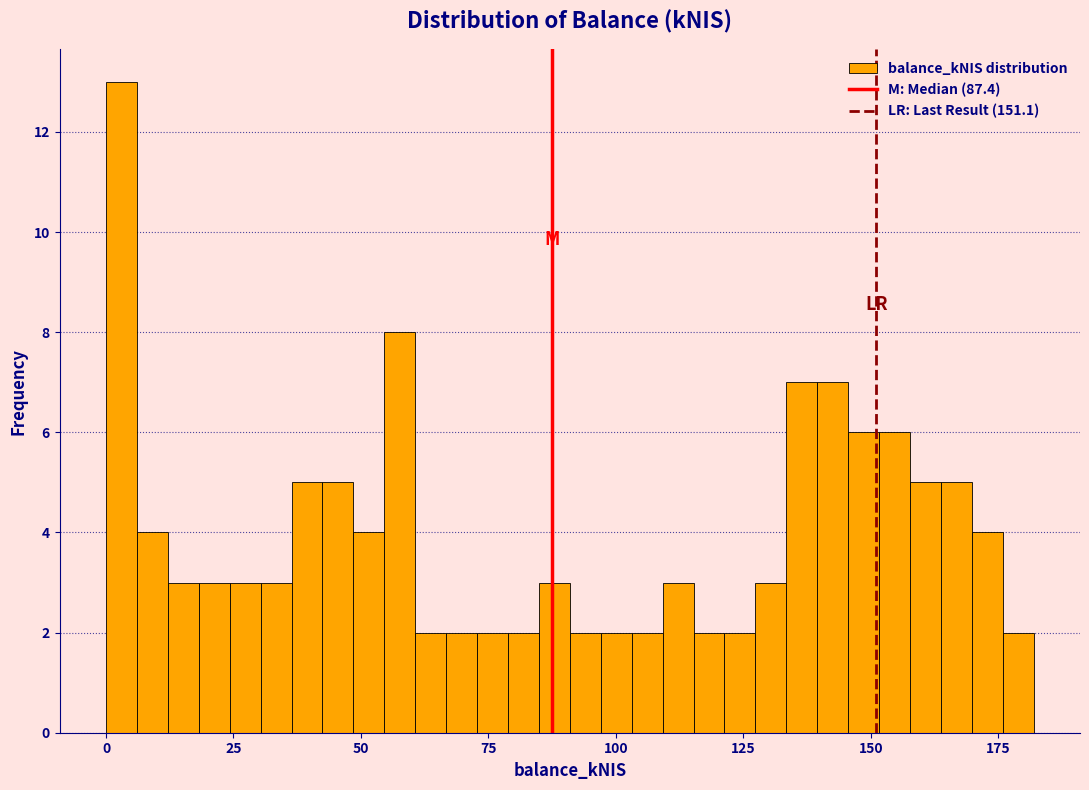

Around what value on the x-axis is the tallest bar? Give the approximate position of its centre, as read against the axis.

5